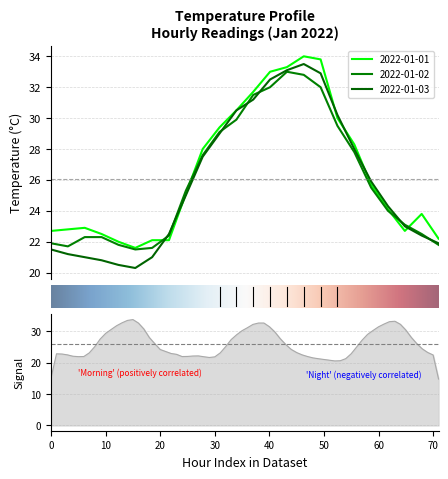

Reading left to right, transcribe all the data shown in this chart.

2022-01-01: 00:00=22.7	01:00=22.8	02:00=22.9	03:00=22.5	04:00=22.0	05:00=21.6	06:00=22.1	07:00=22.1	08:00=25.1	09:00=28.0	10:00=29.4	11:00=30.5	12:00=31.7	13:00=33.0	14:00=33.3	15:00=34.0	16:00=33.8	17:00=30.0	18:00=28.3	19:00=25.7	20:00=24.1	21:00=22.7	22:00=23.8	23:00=22.2
2022-01-02: 00:00=21.9	01:00=21.7	02:00=22.3	03:00=22.3	04:00=21.8	05:00=21.5	06:00=21.6	07:00=22.4	08:00=25.3	09:00=27.6	10:00=29.1	11:00=29.9	12:00=31.5	13:00=32.0	14:00=33.0	15:00=32.8	16:00=32.0	17:00=29.5	18:00=27.8	19:00=25.5	20:00=24.0	21:00=23.1	22:00=22.5	23:00=21.8
2022-01-03: 00:00=21.5	01:00=21.2	02:00=21.0	03:00=20.8	04:00=20.5	05:00=20.3	06:00=21.0	07:00=22.5	08:00=25.0	09:00=27.5	10:00=29.0	11:00=30.5	12:00=31.2	13:00=32.5	14:00=33.1	15:00=33.5	16:00=32.9	17:00=30.2	18:00=28.0	19:00=25.9	20:00=24.3	21:00=23.0	22:00=22.4	23:00=21.9